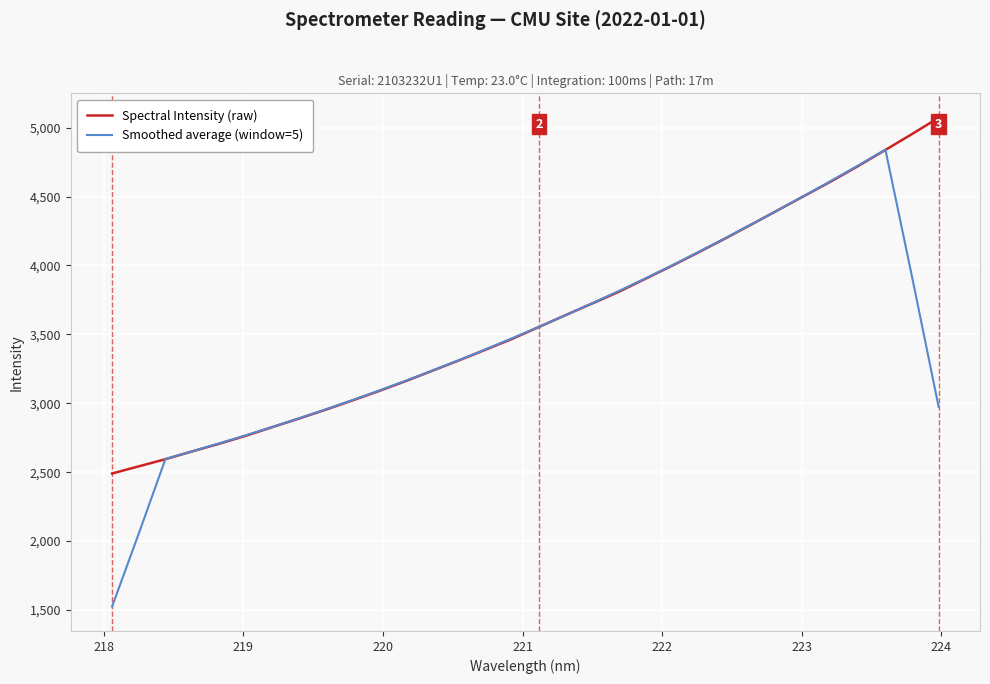

Which series has the largest range (max minus min)?

Smoothed average (window=5)